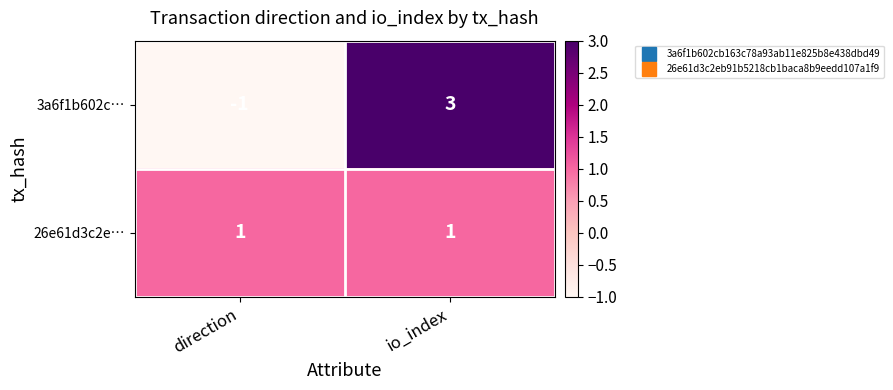

Reading left to right, transcribe all the data shown in this chart.

3a6f1b602c…: direction=-1	io_index=3
26e61d3c2e…: direction=1	io_index=1